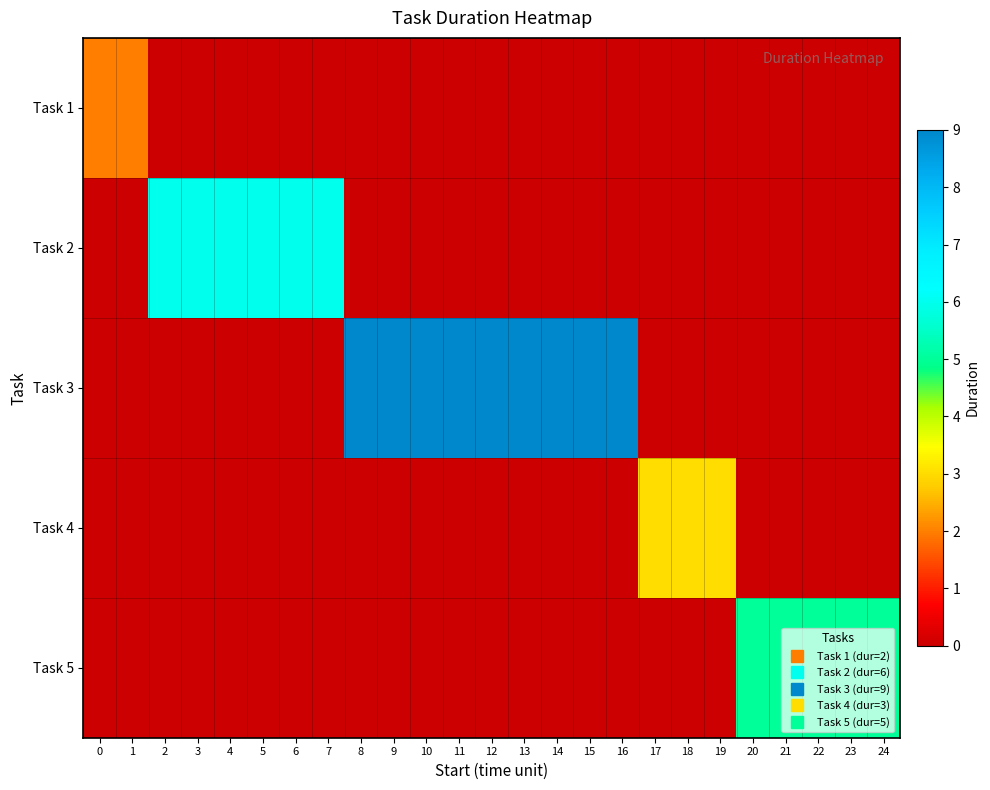

At which category does the chart reach its peak across all series?

8